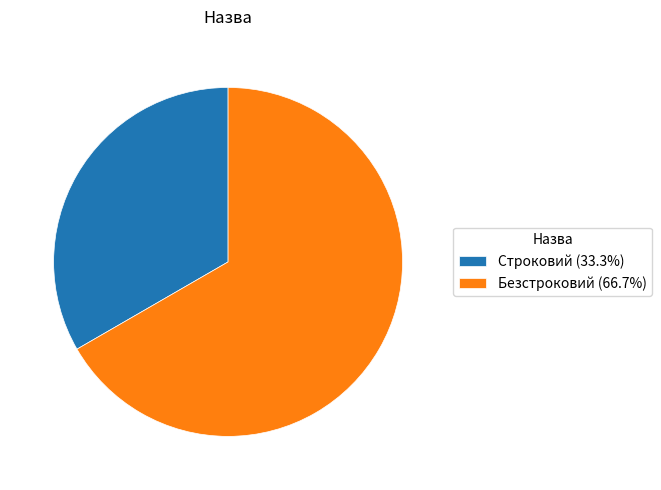

Rank the categories by value from lowest to highest.

Строковий, Безстроковий